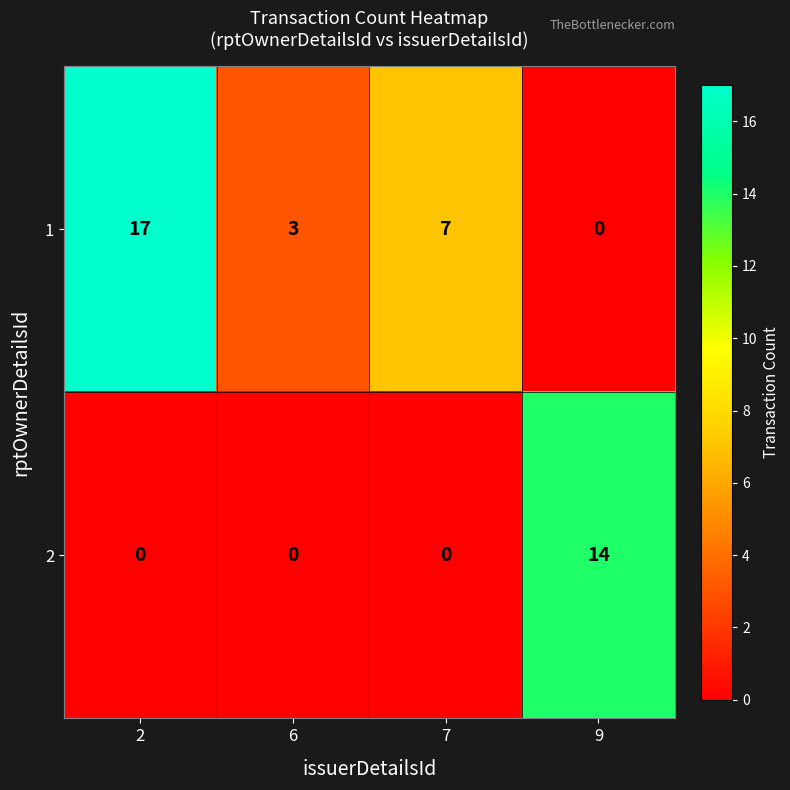

List the series in order of their peak value, lowest first.

2, 1